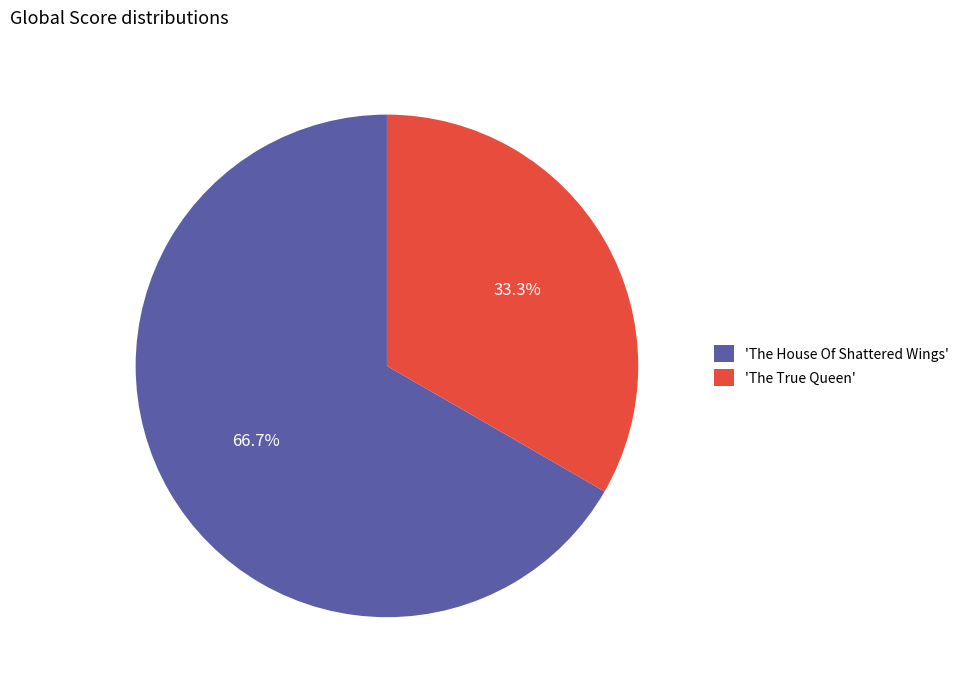

What percentage do 'The True Queen' and 'The House Of Shattered Wings' together represent?

100.0%